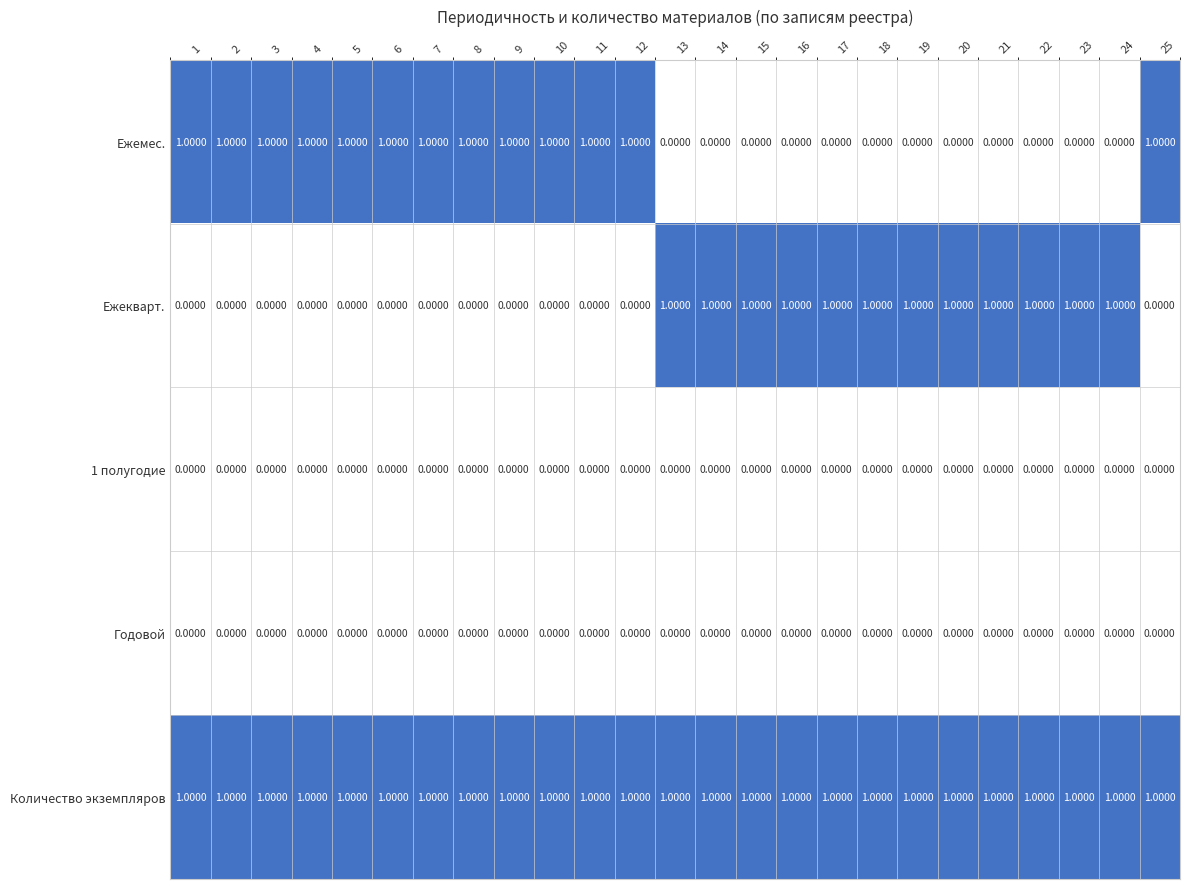

At how many categories does at least one series exceed 0?

25